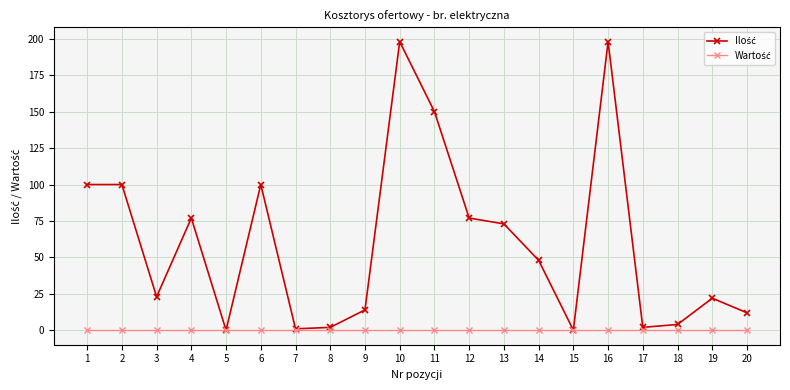

At which label is Wartość closest to 0?

1